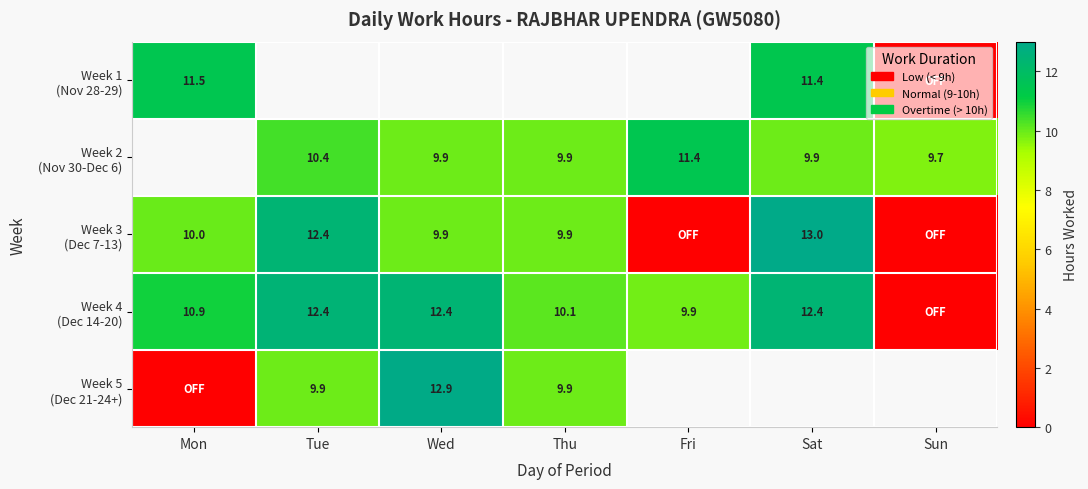

Rank the series at Fri from highest to lowest value.

Week 1 (Nov 28-29), Week 2 (Nov 30-Dec 6), Week 4 (Dec 14-20), Week 5 (Dec 21-24+), Week 3 (Dec 7-13)